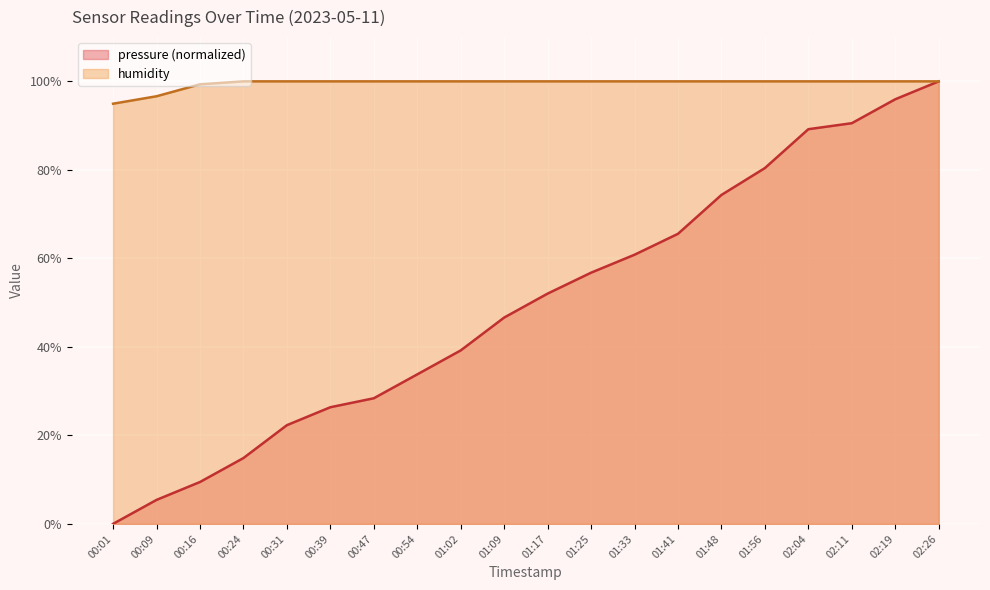

What is the value of the pressure point at the 4th from the left?

14.9